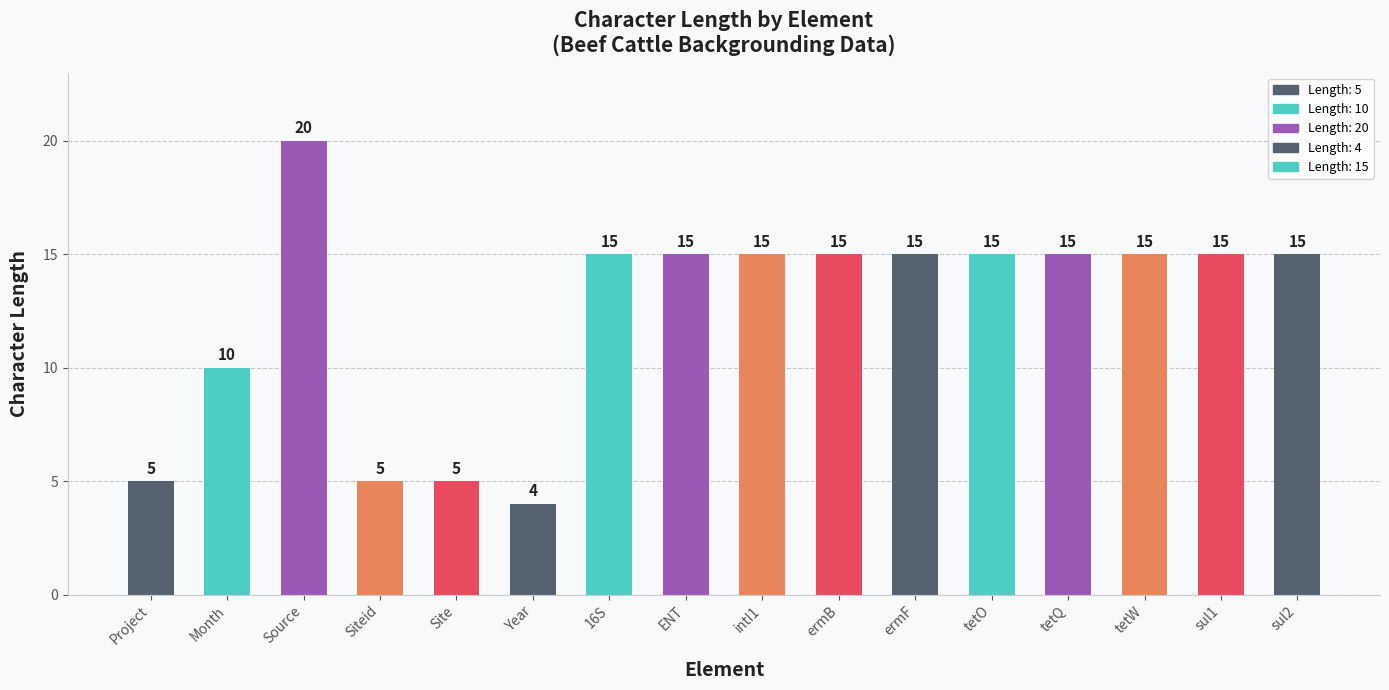

Are the bars grouped side by side (vs. stacked)?

No